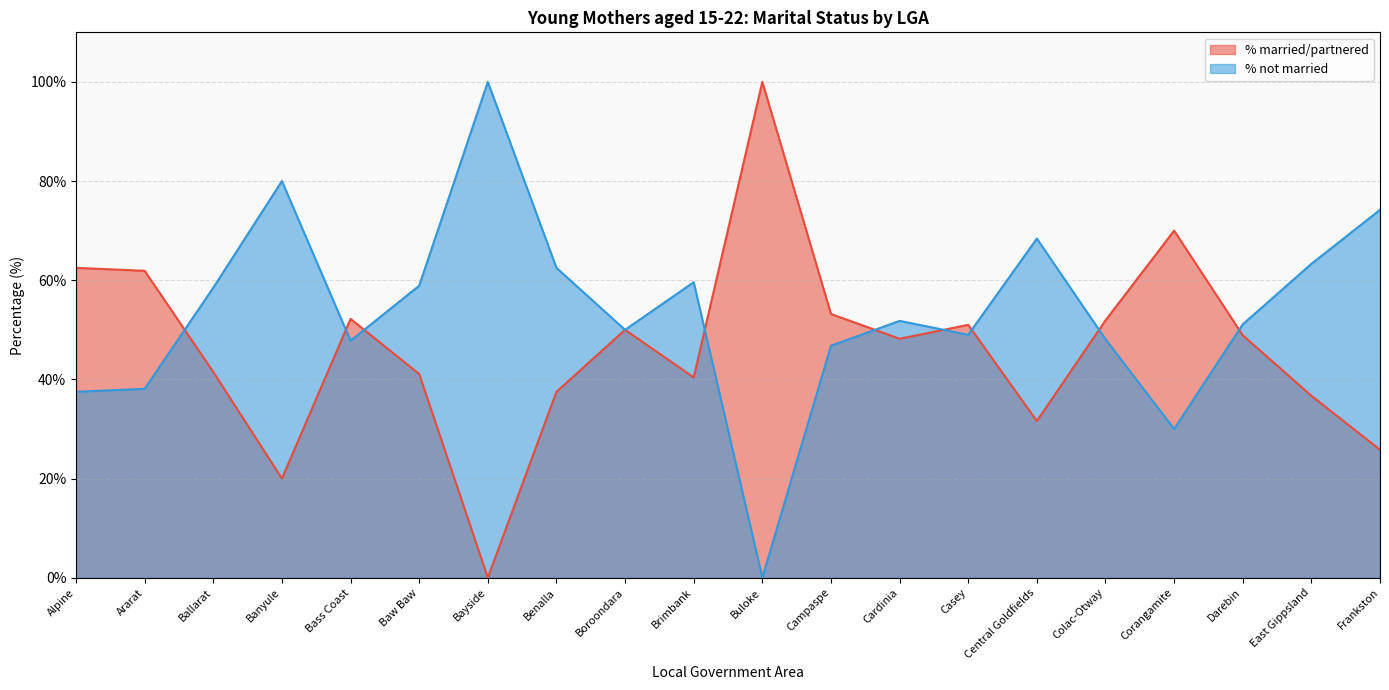

Reading left to right, what are all the values shown in this chart?

% married/partnered: 62.5	61.9	41.5	20.0	52.2	41.1	0.0	37.5	50.0	40.4	100.0	53.2	48.2	51.0	31.6	51.9	70.0	48.9	36.7	25.8
% not married: 37.5	38.1	58.5	80.0	47.8	58.9	100.0	62.5	50.0	59.6	0.0	46.8	51.8	49.0	68.4	48.1	30.0	51.1	63.3	74.2